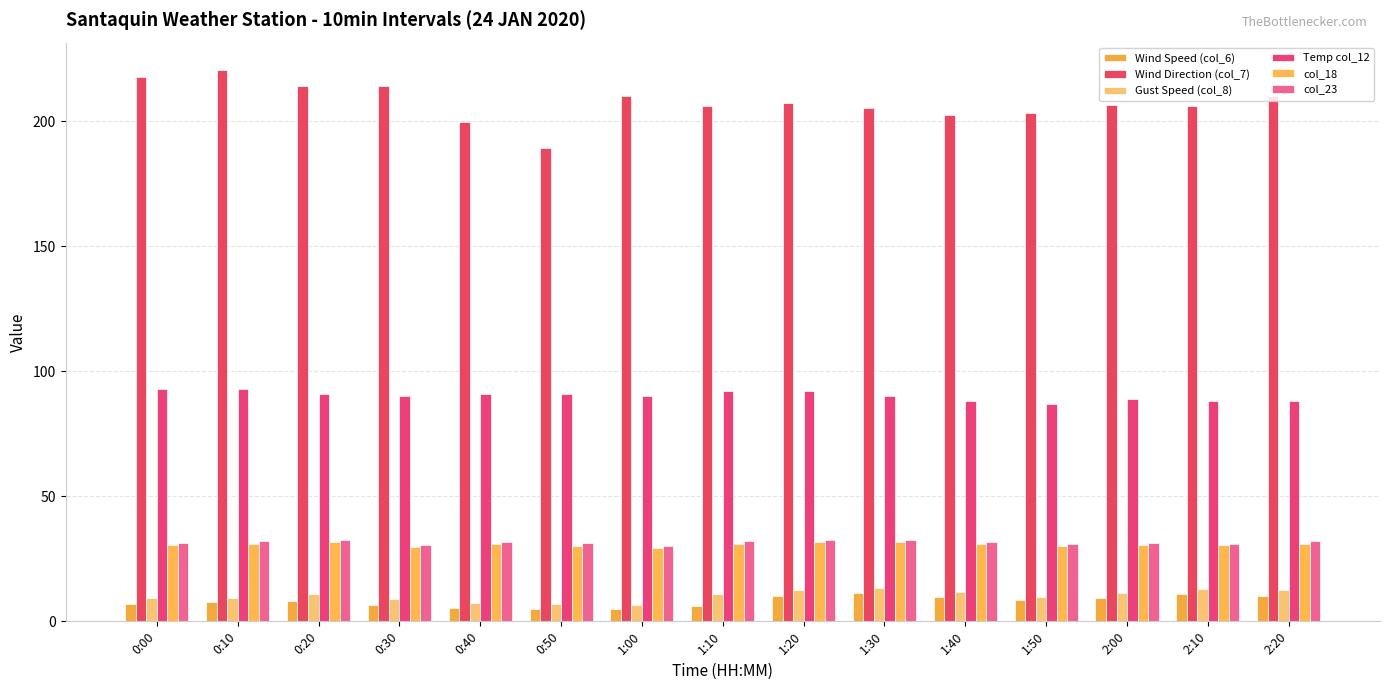

At which label is Gust Speed (col_8) closest to 9?

0:30